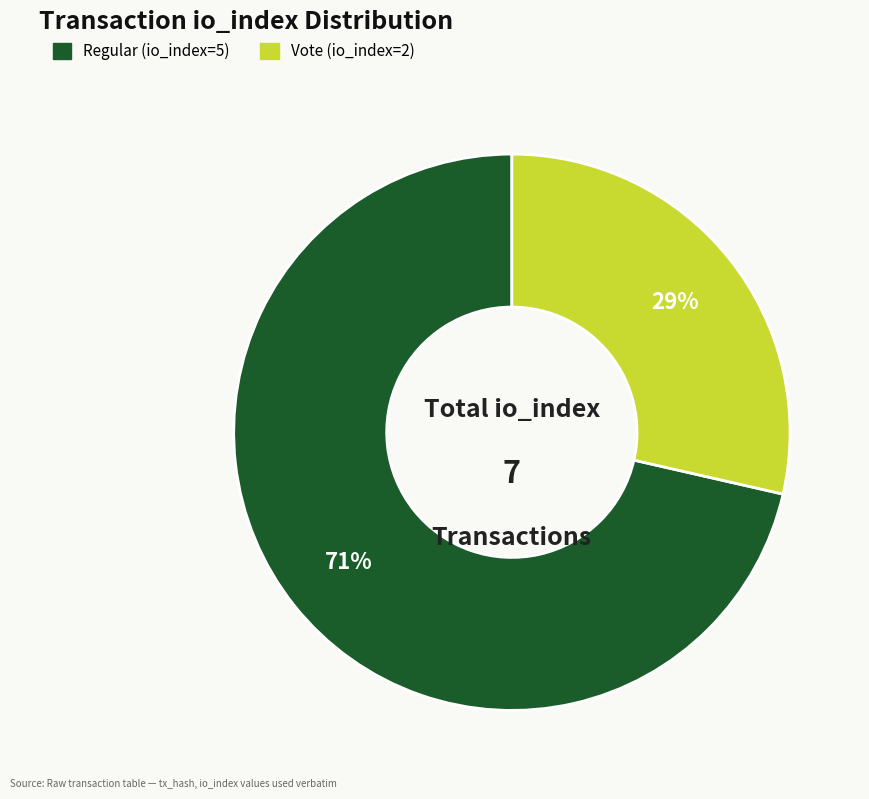

The Regular (io_index=5) slice represents 78% of the pie. True or false?

False